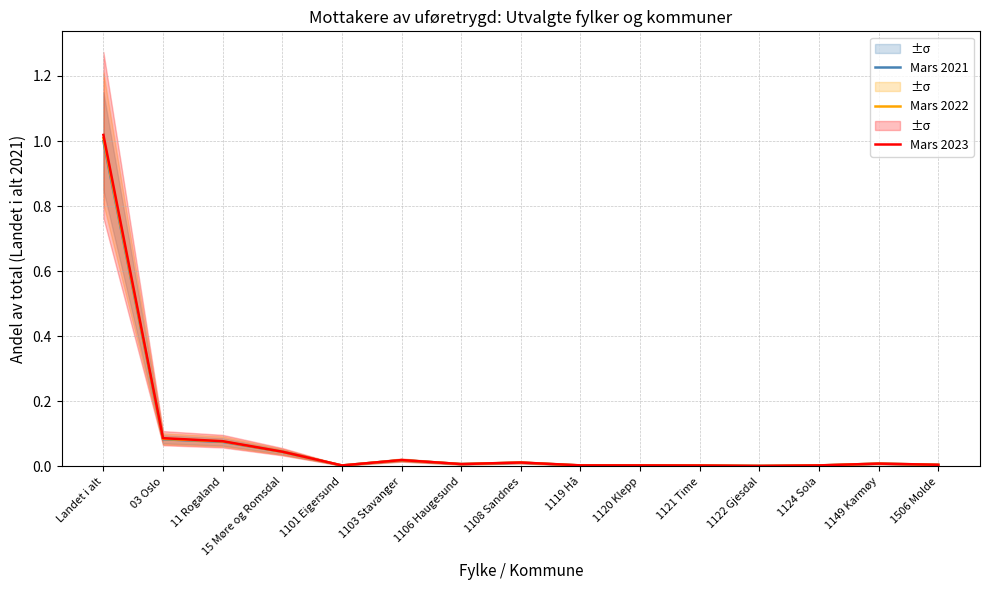

True or false: Mars 2021 has a value of 0.0 at 1506 Molde.

True